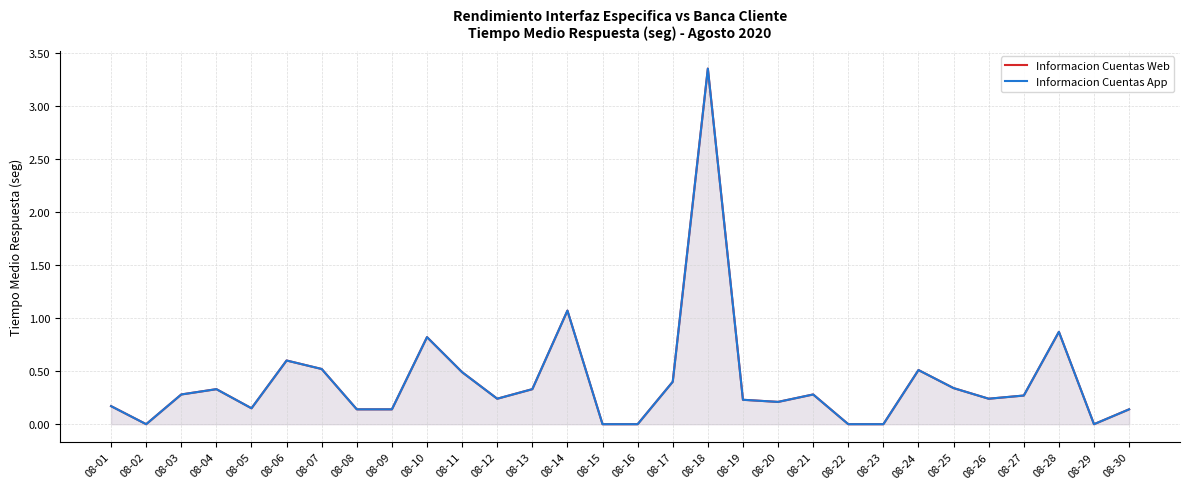

Rank the series at 08-06 from highest to lowest value.

Informacion Cuentas Web, Informacion Cuentas App